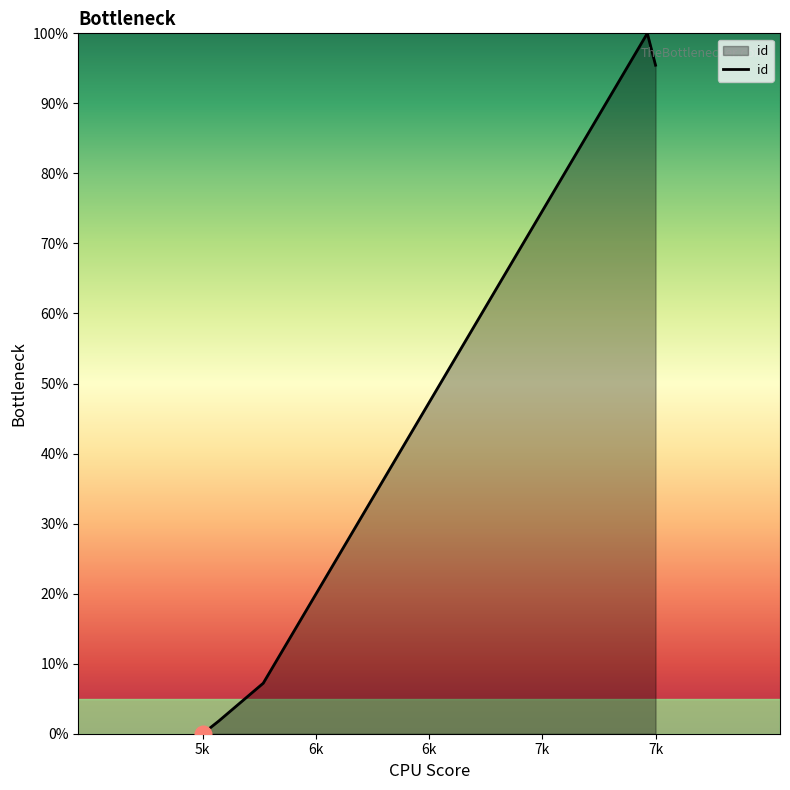

True or false: the data has more than 1 interior local peaks.

False